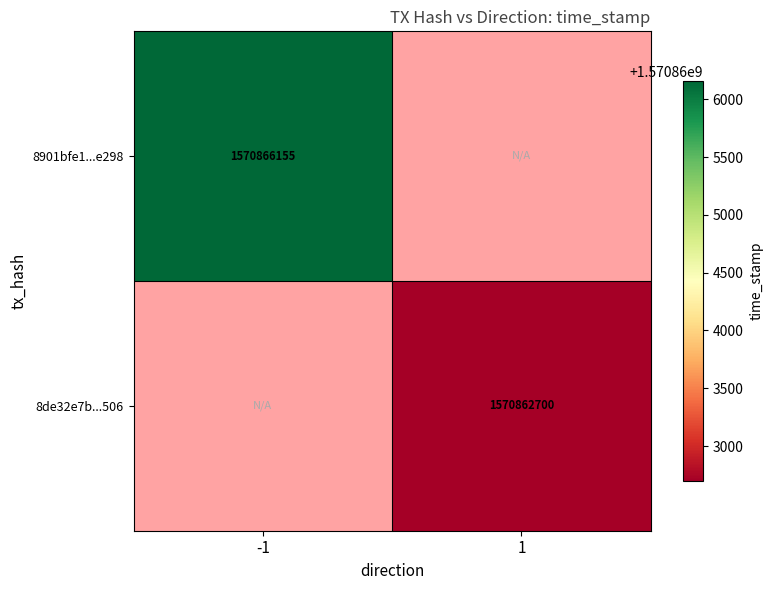

The value of 8901bfe1...e298 at -1 is 1037364002. True or false?

False